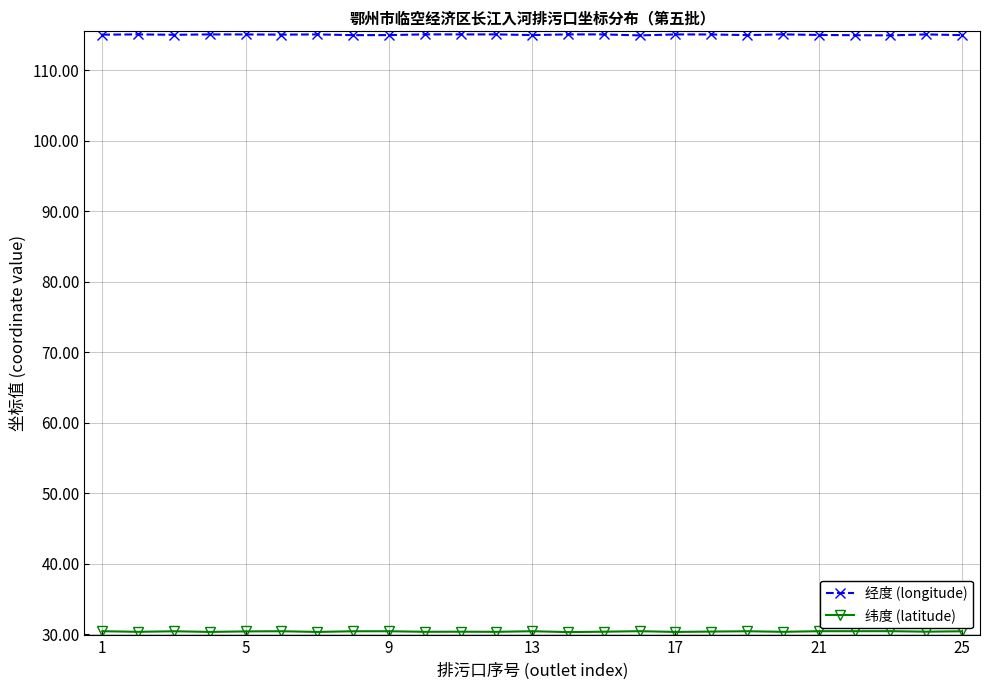

What is the sum of all 经度 (longitude) values?

2875.5